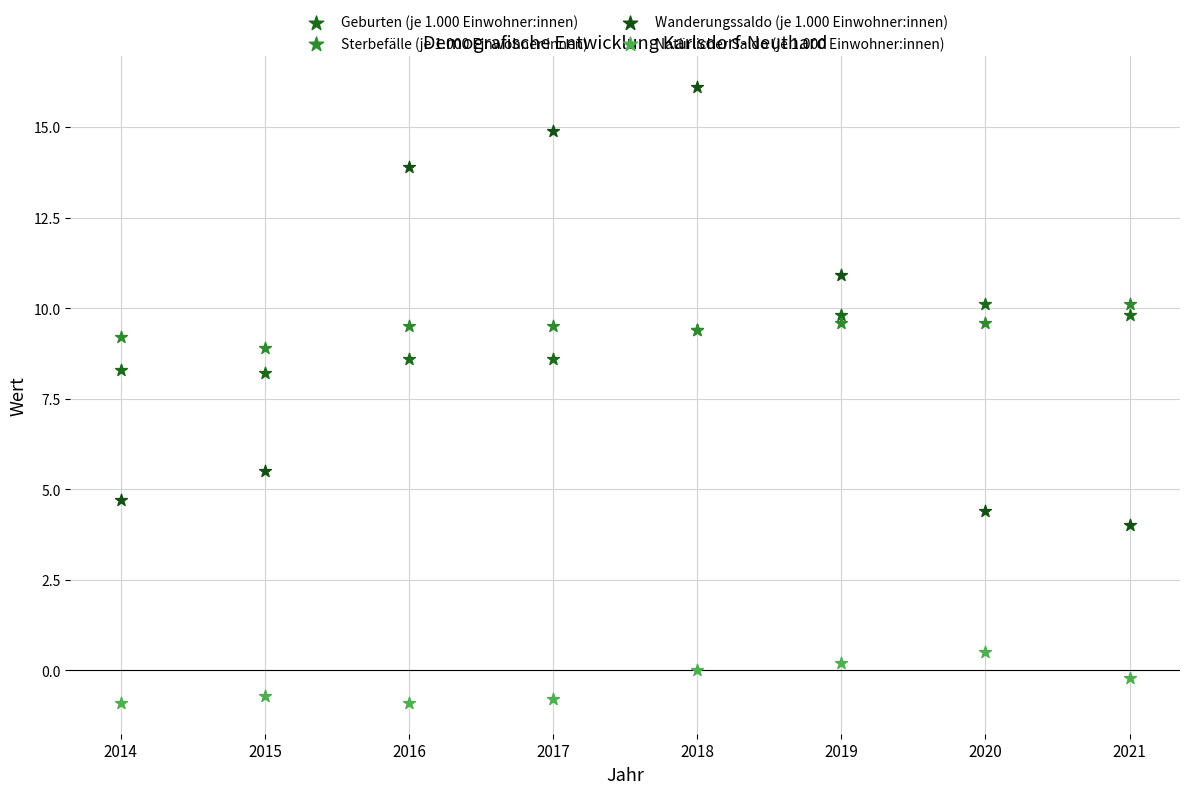

Which series has the largest Y range (max minus min)?

Wanderungssaldo (je 1.000 Einwohner:innen)